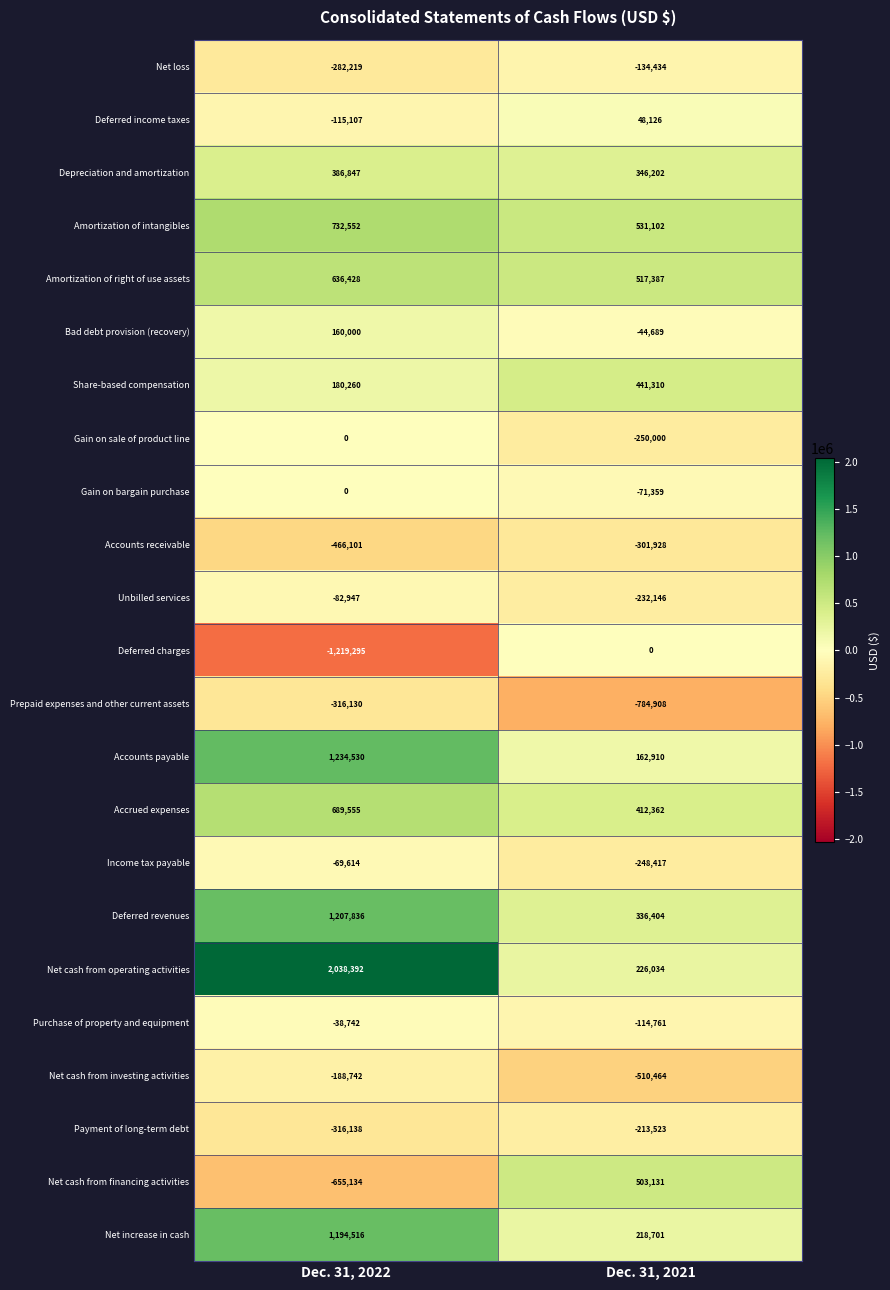

What is the maximum value for Net loss?

-134434